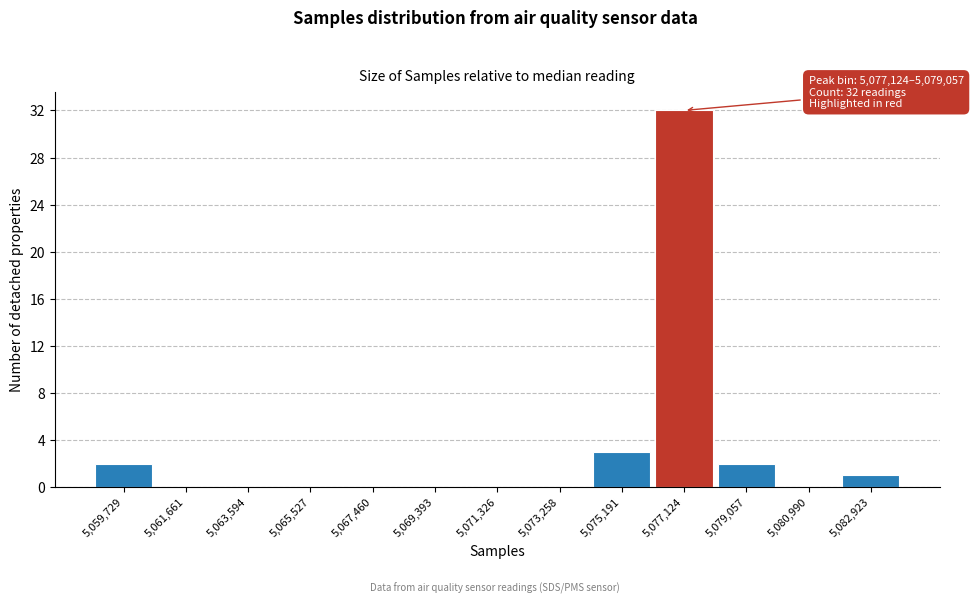

Reading left to right, list all the values displayed in this chart.

5,059,729=2	5,061,661=0	5,063,594=0	5,065,527=0	5,067,460=0	5,069,393=0	5,071,326=0	5,073,258=0	5,075,191=3	5,077,124=32	5,079,057=2	5,080,990=0	5,082,923=1